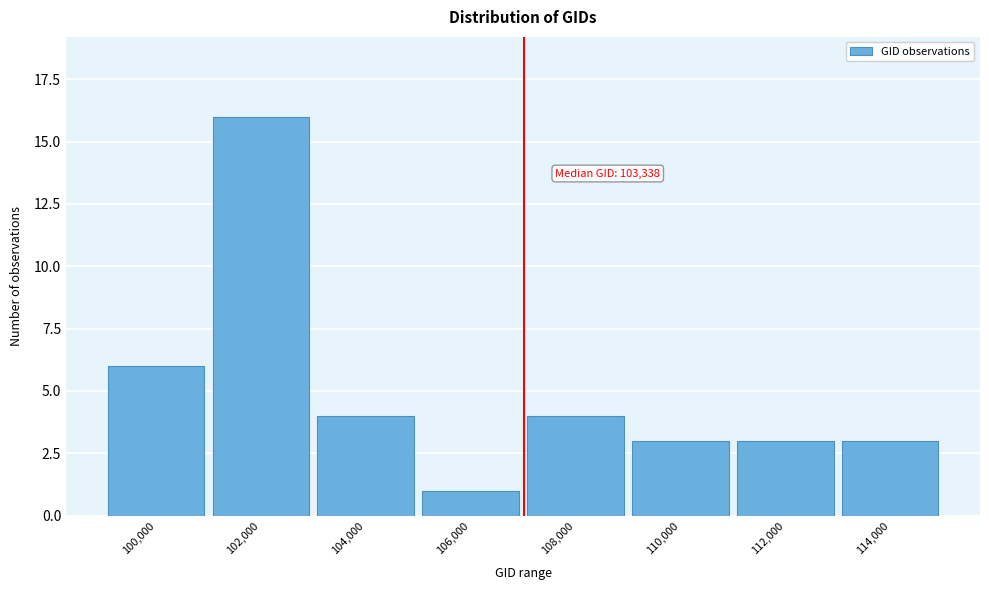

Reading left to right, extract all data points from this chart.

100,000=6	102,000=16	104,000=4	106,000=1	108,000=4	110,000=3	112,000=3	114,000=3